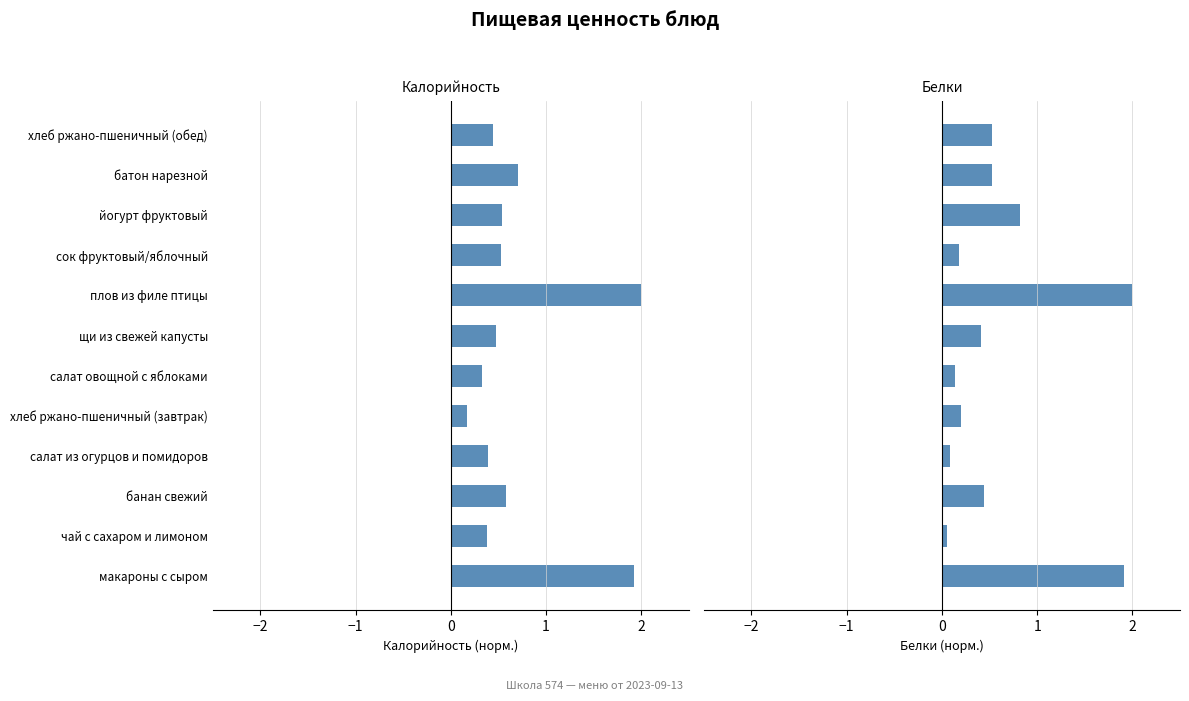

Are the bars horizontal?

Yes